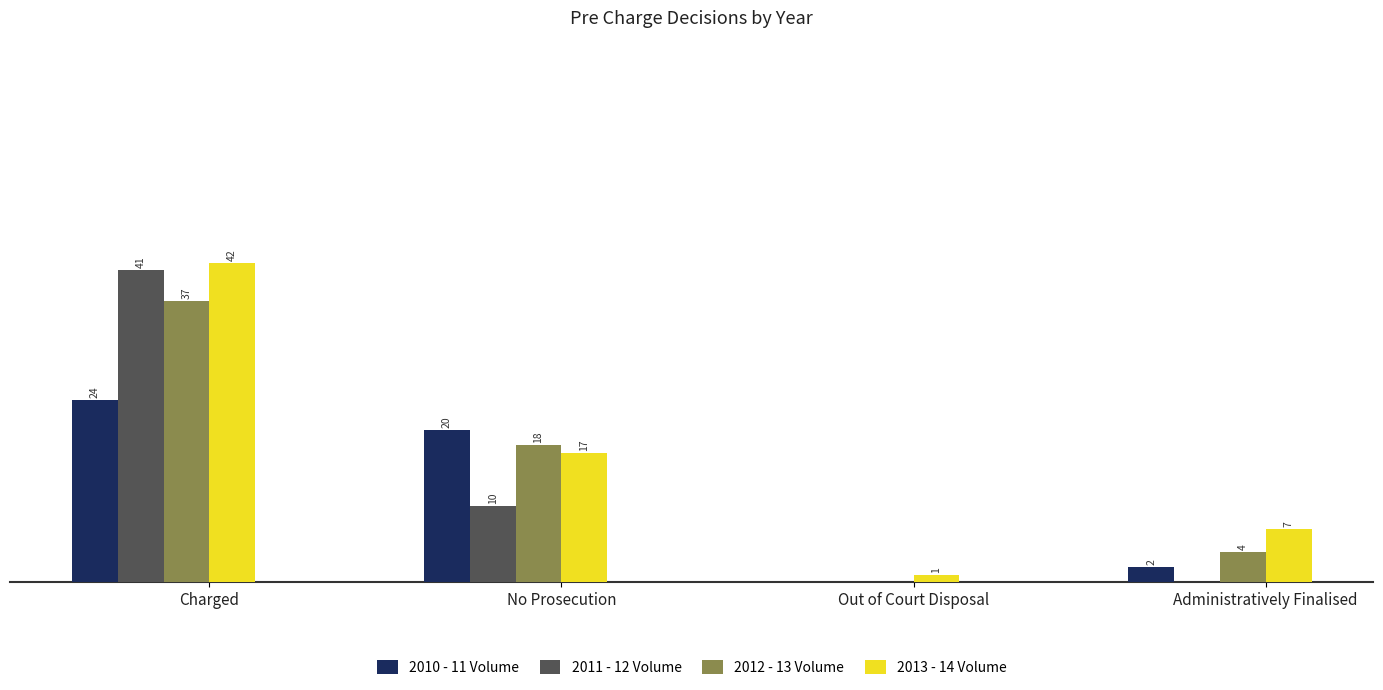

At which label is 2011 - 12 Volume closest to 20?

No Prosecution